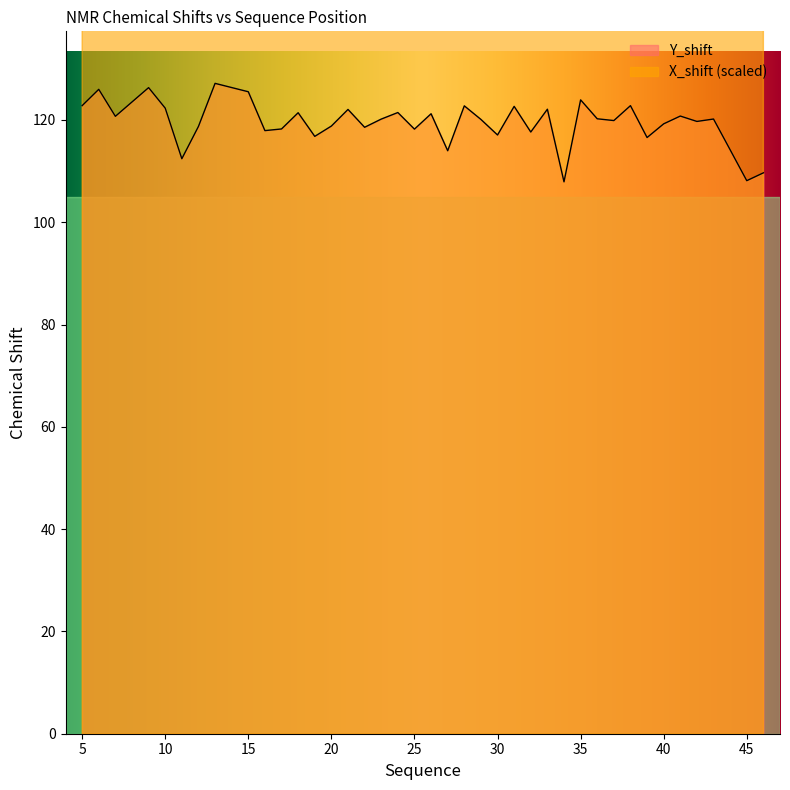

True or false: X_shift and Y_shift cross at least once.

False